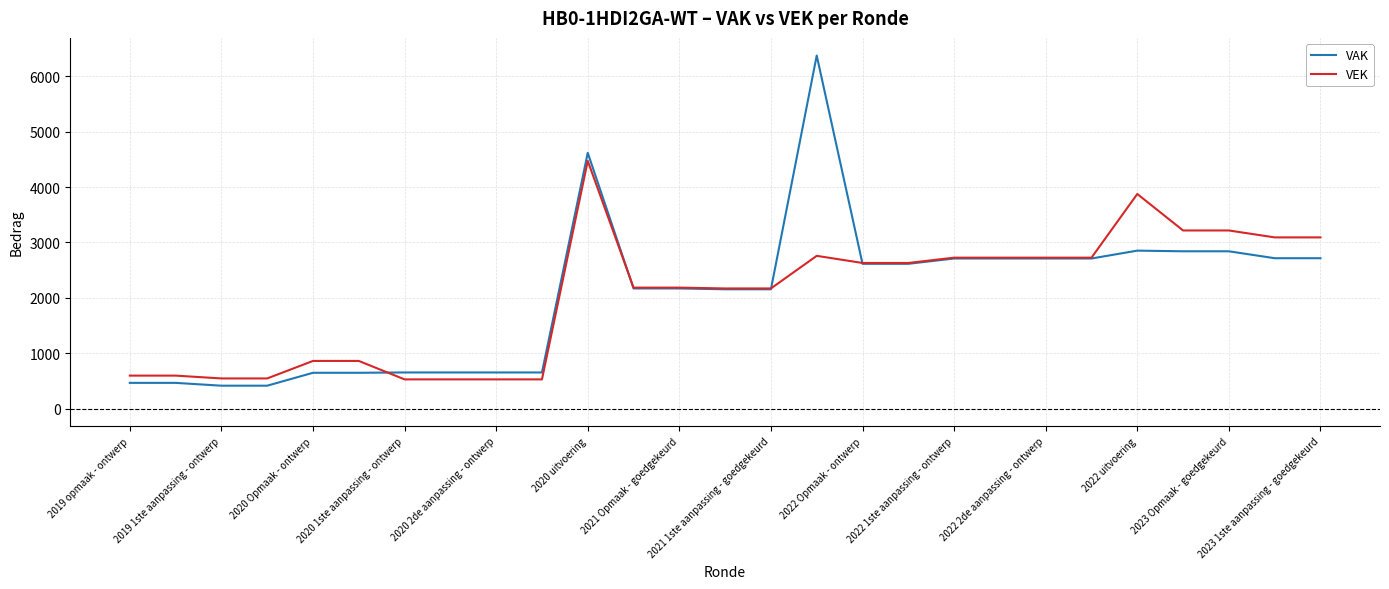

What is the maximum value for VAK?

6374